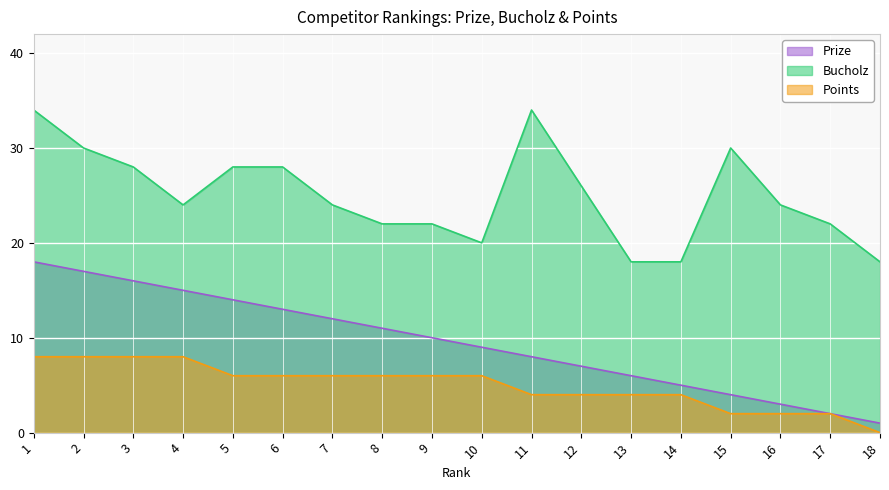

At which label does Bucholz first exceed 24?

1